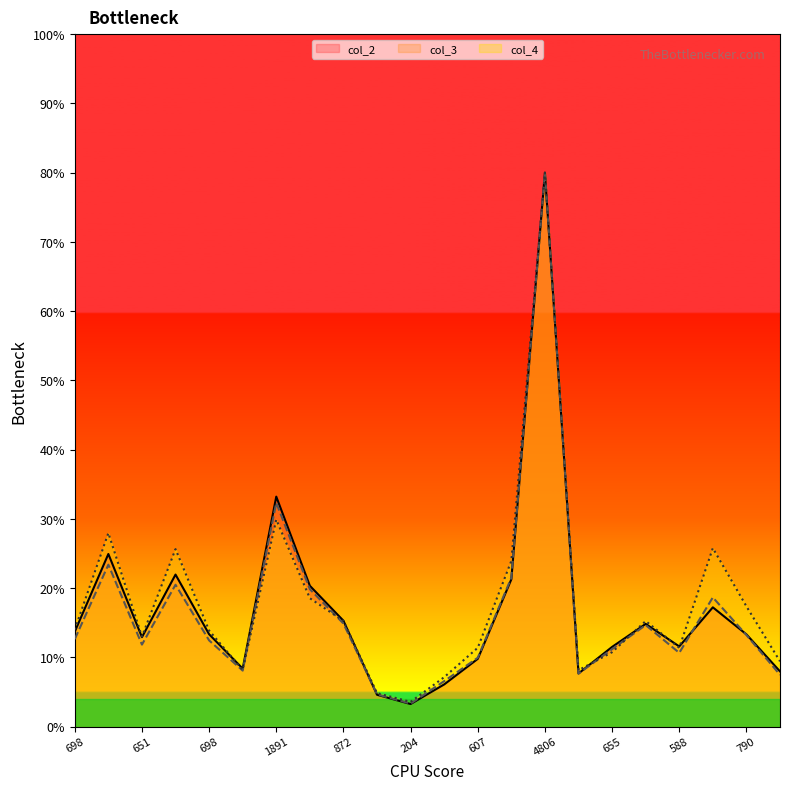

What is the greatest value displayed?

80.0